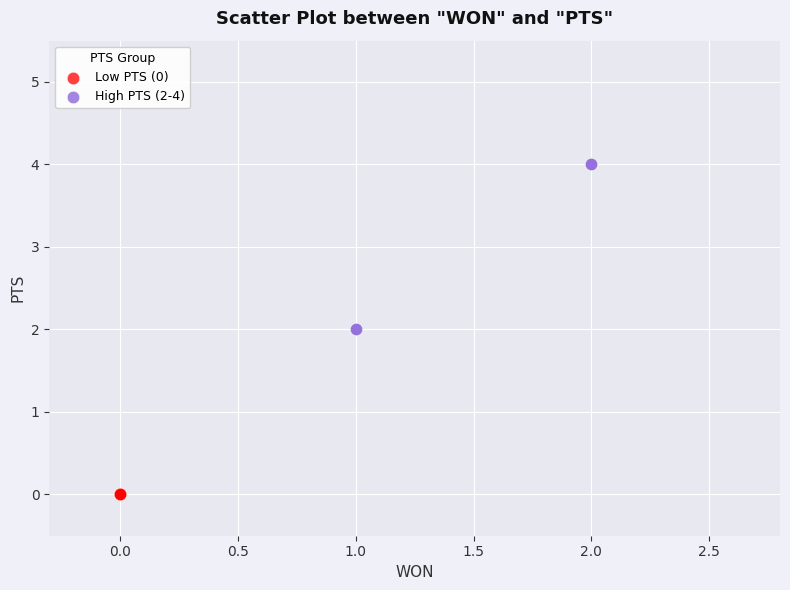

Which series reaches the minimum Y coordinate?

Low PTS (0)